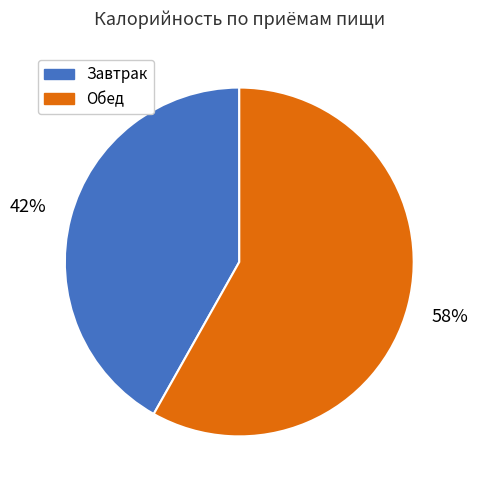

Which has a higher value, Обед or Завтрак?

Обед